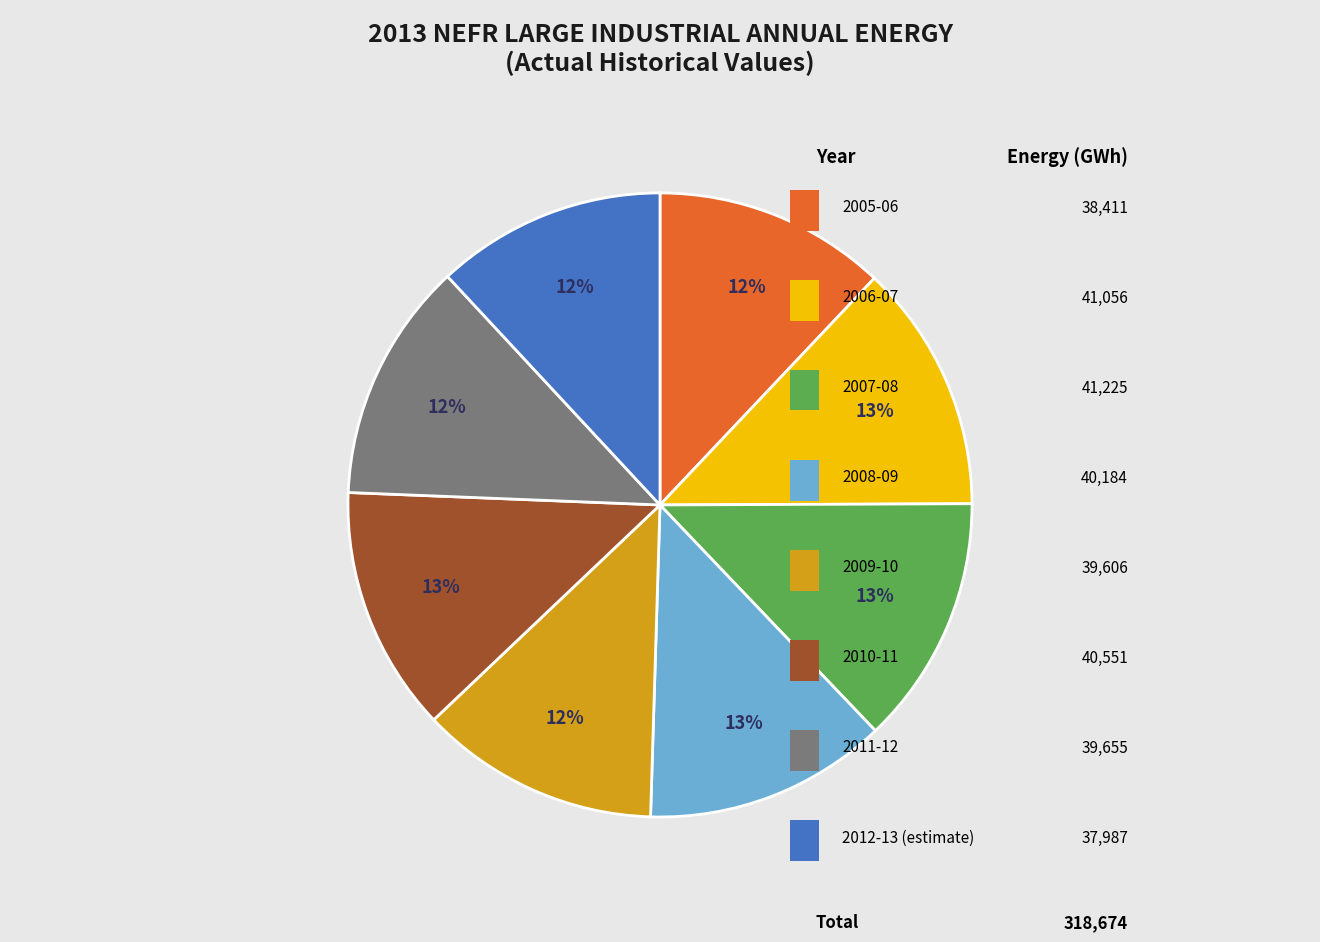

Is there any slice that represents more than half of the pie?

No